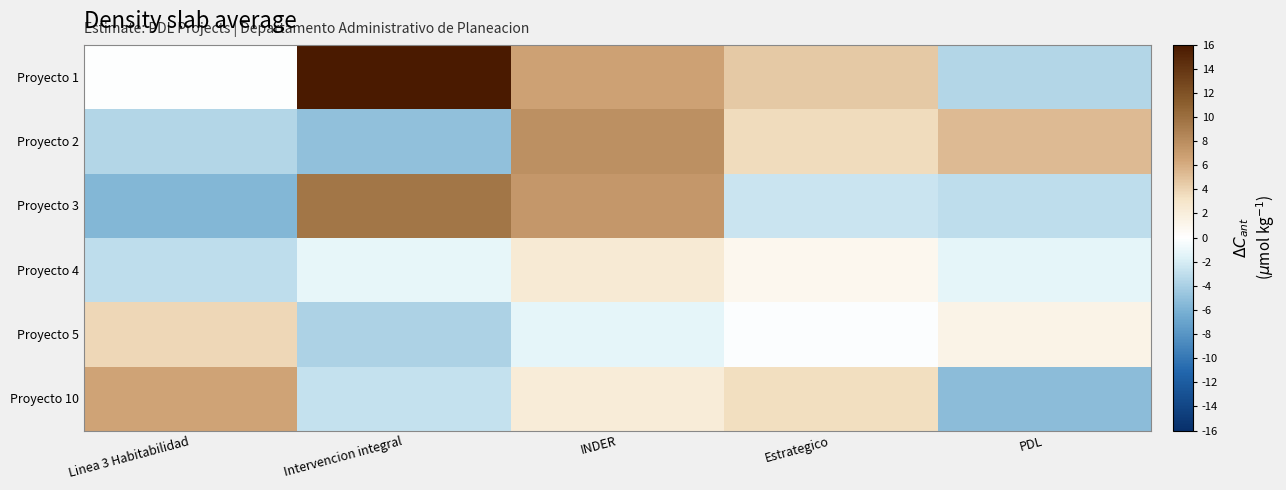

At how many categories does at least one series exceed 10?

1